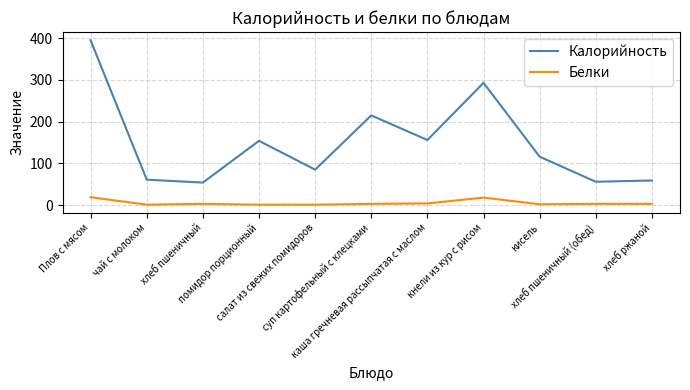

Is it true that Калорийность equals 201 at кисель?

False